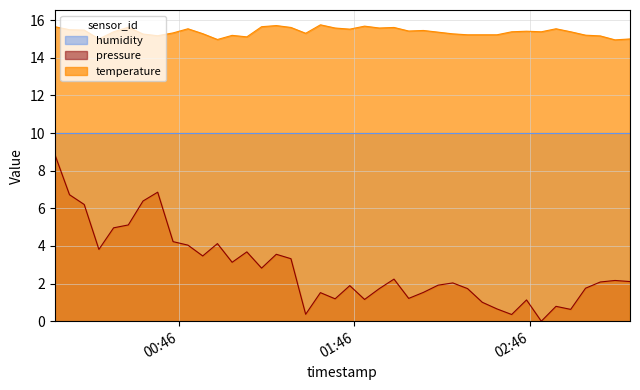

At which label does pressure first exceed 2?

00:46